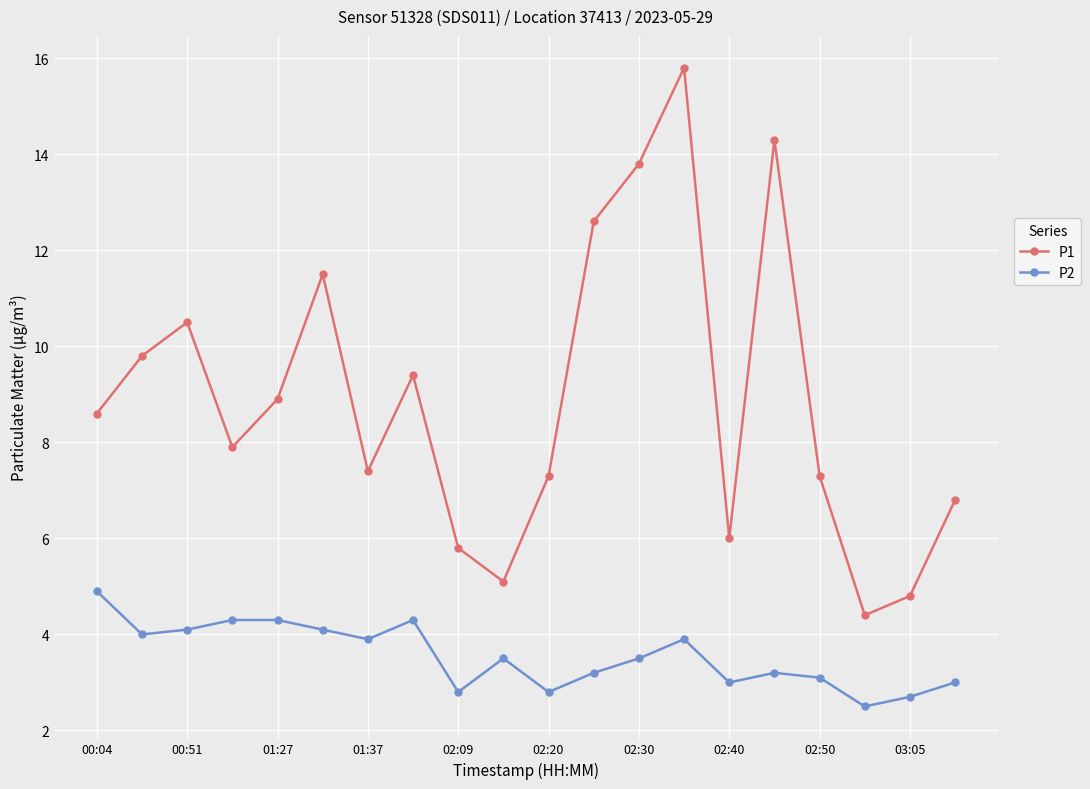

List the series in order of their peak value, highest first.

P1, P2